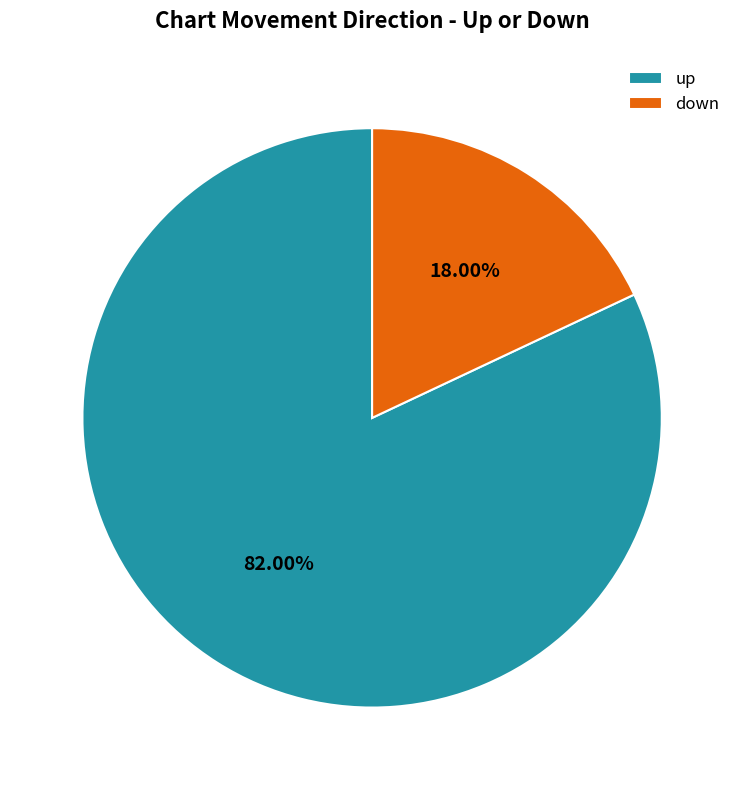

Rank the categories by value from lowest to highest.

down, up